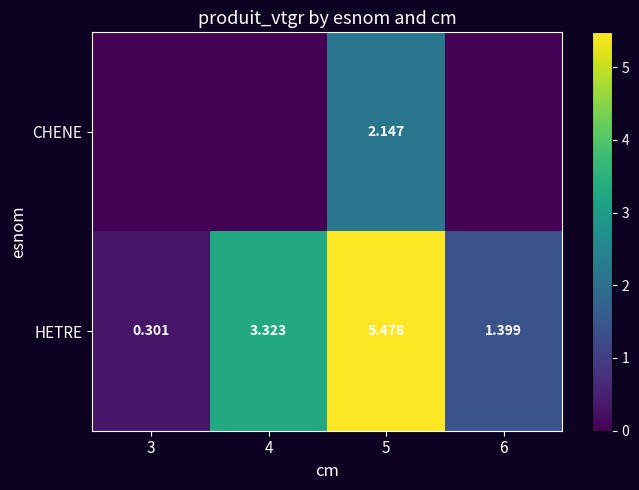

True or false: HETRE has a value of 0.7 at 6.

False